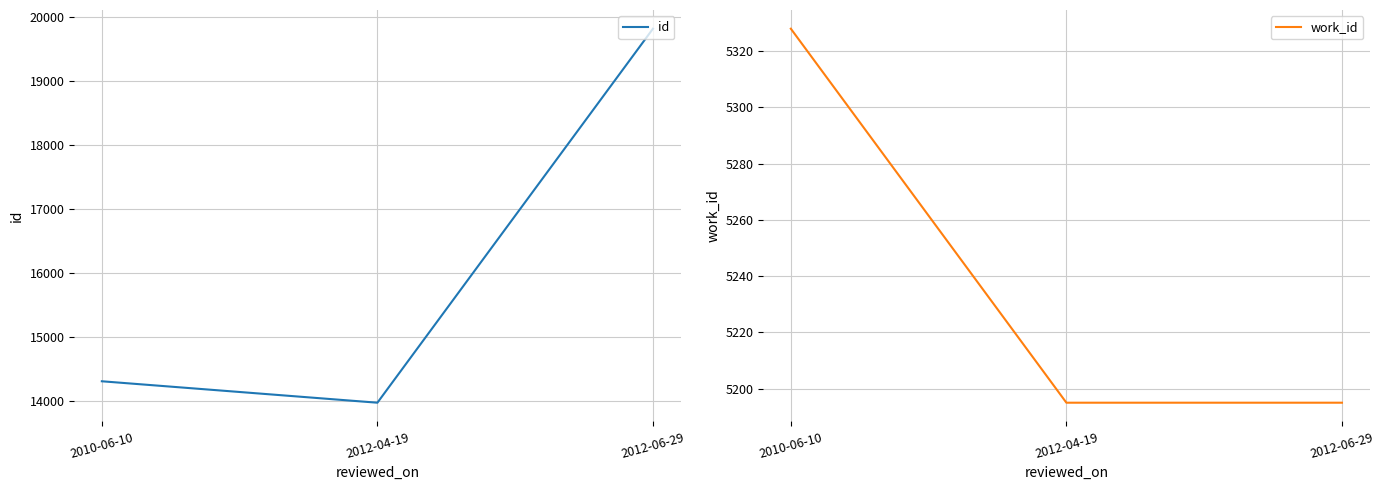

What position from the right is 2010-06-10?

3